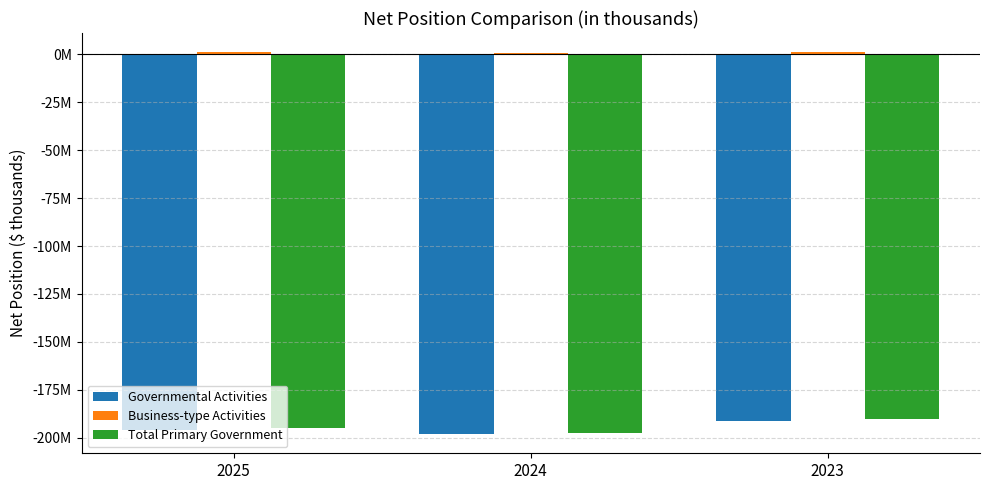

Are the bars grouped side by side (vs. stacked)?

Yes